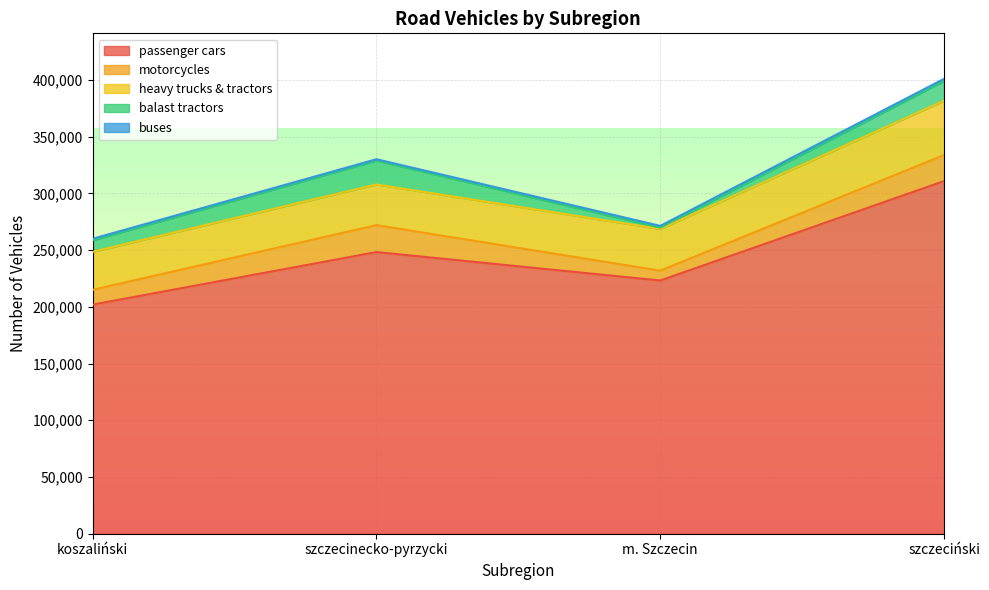

Reading left to right, what are all the values shown in this chart?

passenger cars: 201921	248207	223160	310780
motorcycles: 13059	23767	8689	23007
heavy trucks & tractors: 33490	35828	36758	47830
balast tractors: 10148	21090	1143	17438
buses: 1331	1154	1549	1844